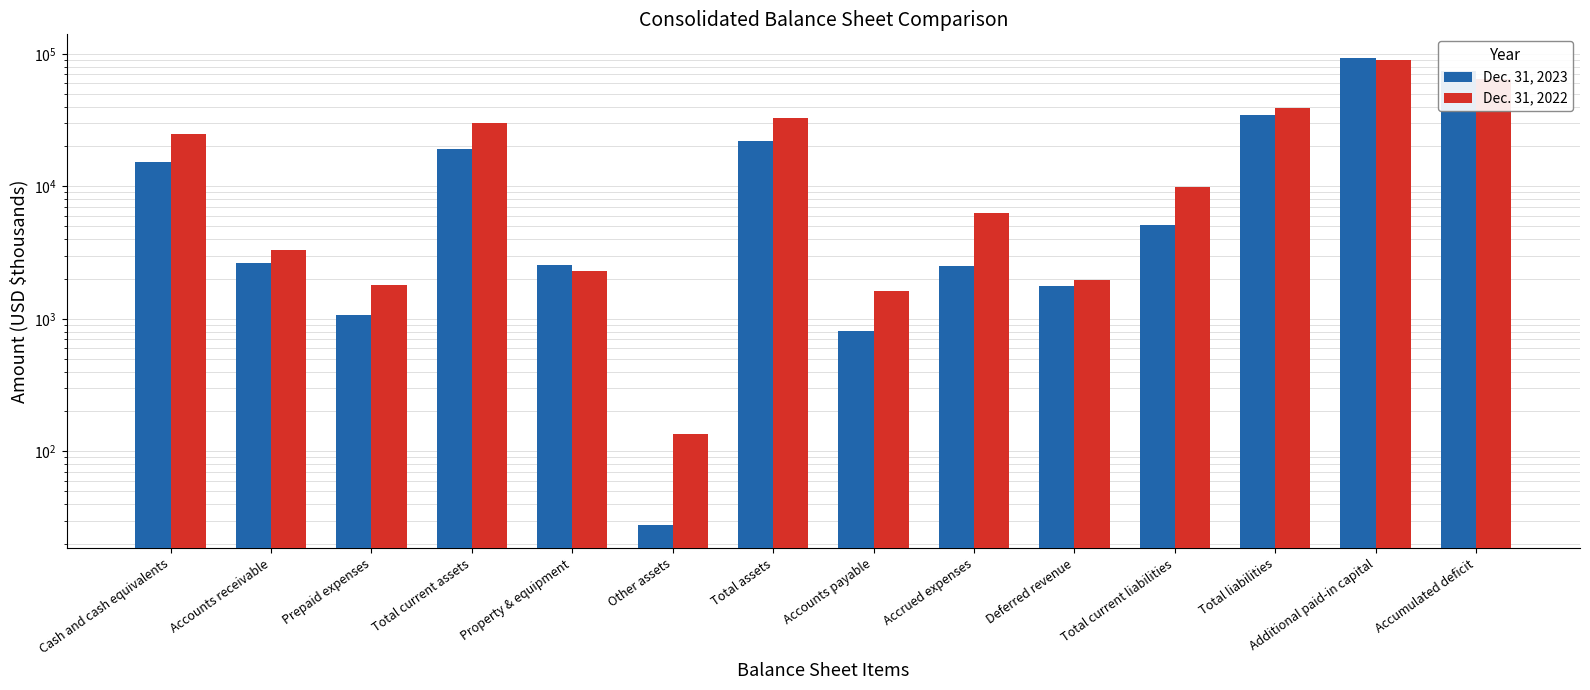

Which series has the largest total across all categories?

Dec. 31, 2022